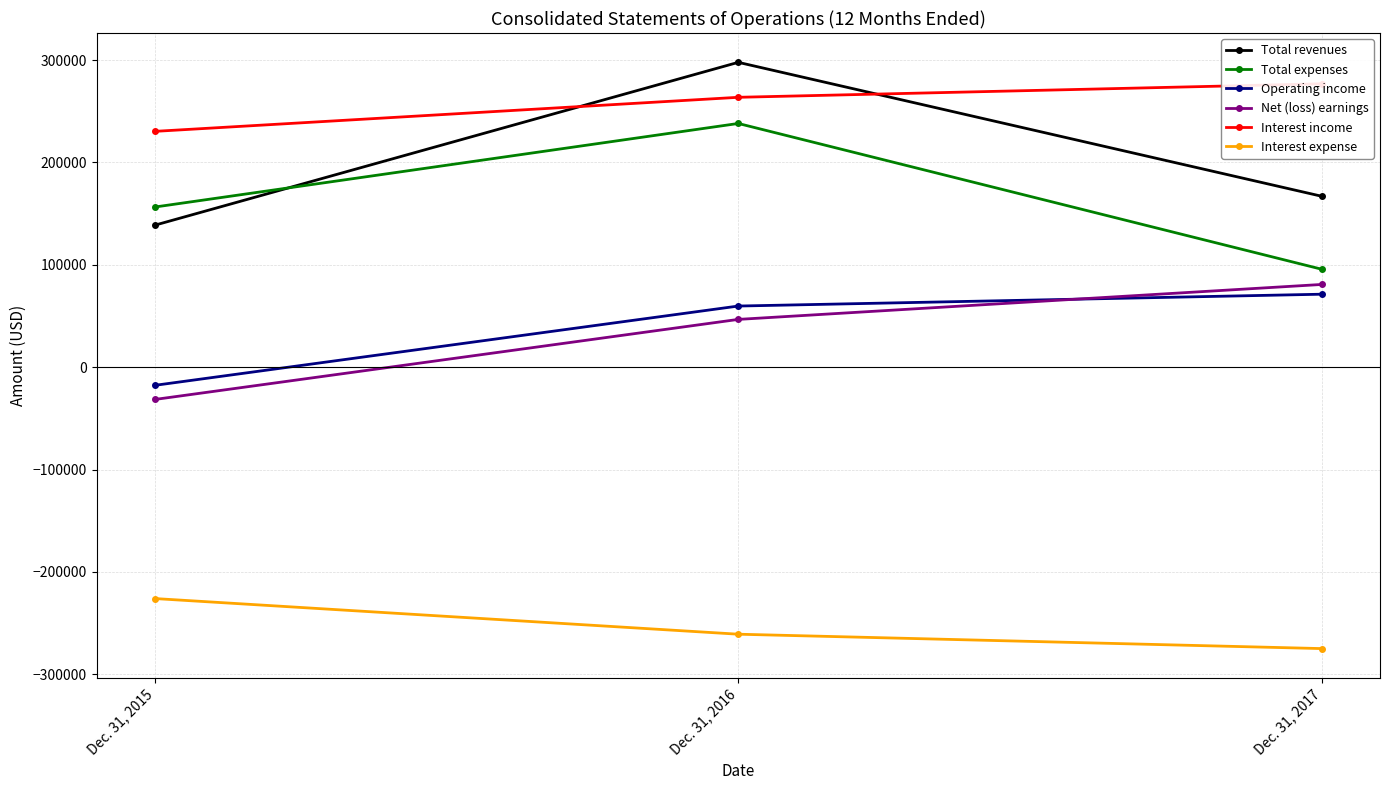

Is it true that Net (loss) earnings equals 22186 at Dec. 31, 2017?

False